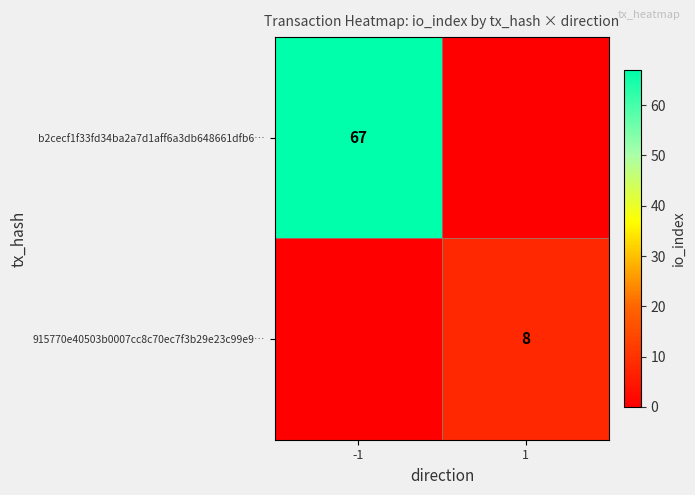

The value of b2cecf1f33fd34ba2a7d1aff6a3db648661dfb6… at -1 is 89. True or false?

False